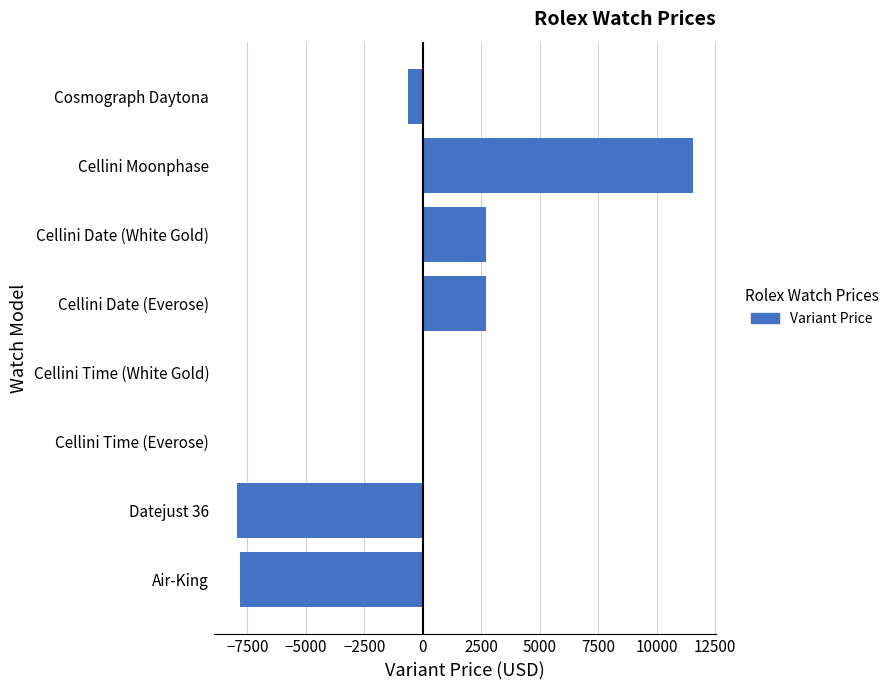

True or false: the data shows -10483 at Air-King.

False